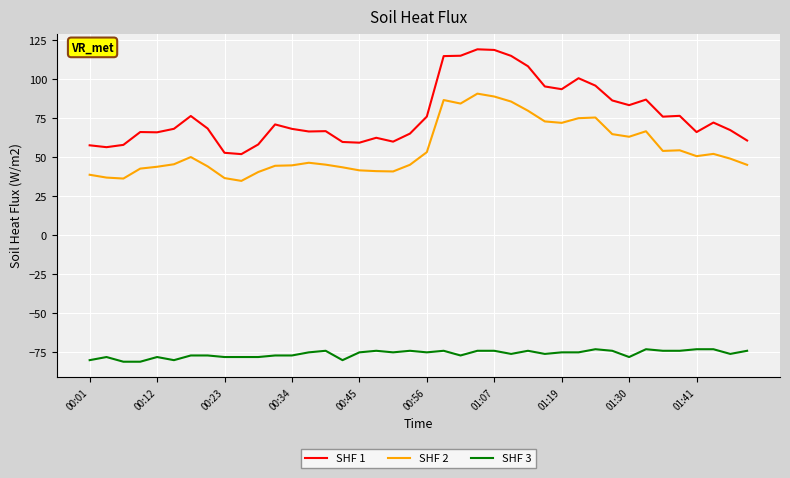

What are all the series names shown in the legend?

SHF 1, SHF 2, SHF 3